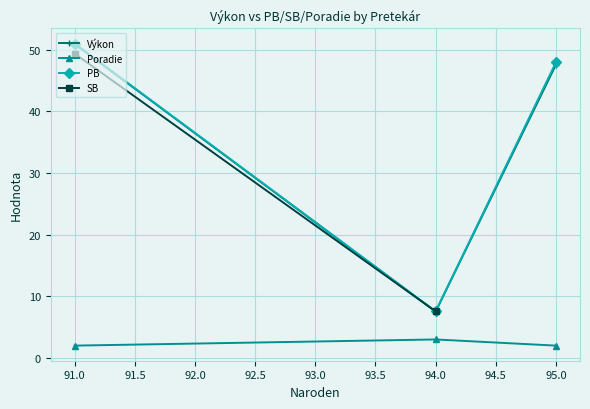

The value of Poradie at 95.0 is 2.0. True or false?

True